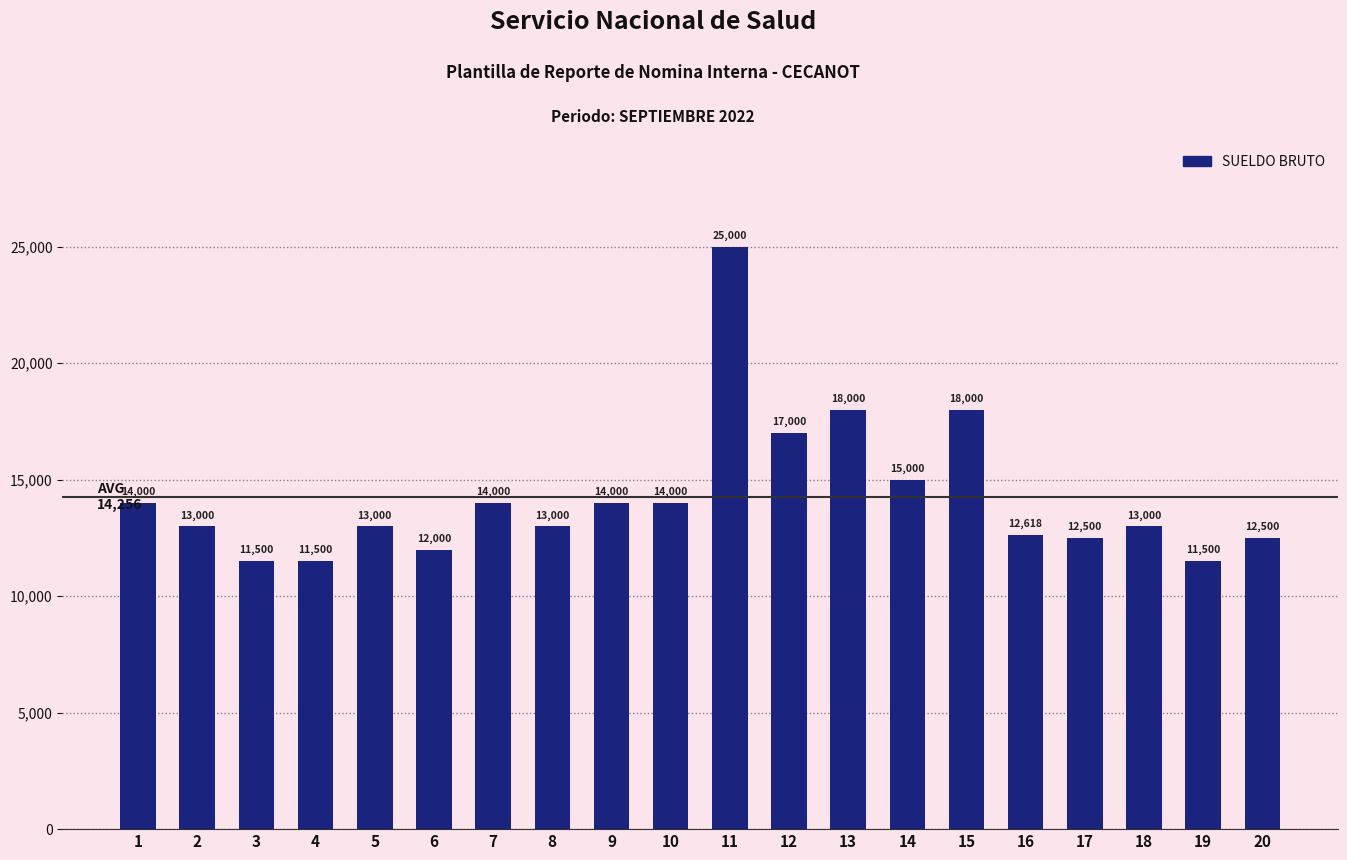

Reading left to right, list all the values displayed in this chart.

14000	13000	11500	11500	13000	12000	14000	13000	14000	14000	25000	17000	18000	15000	18000	12618	12500	13000	11500	12500